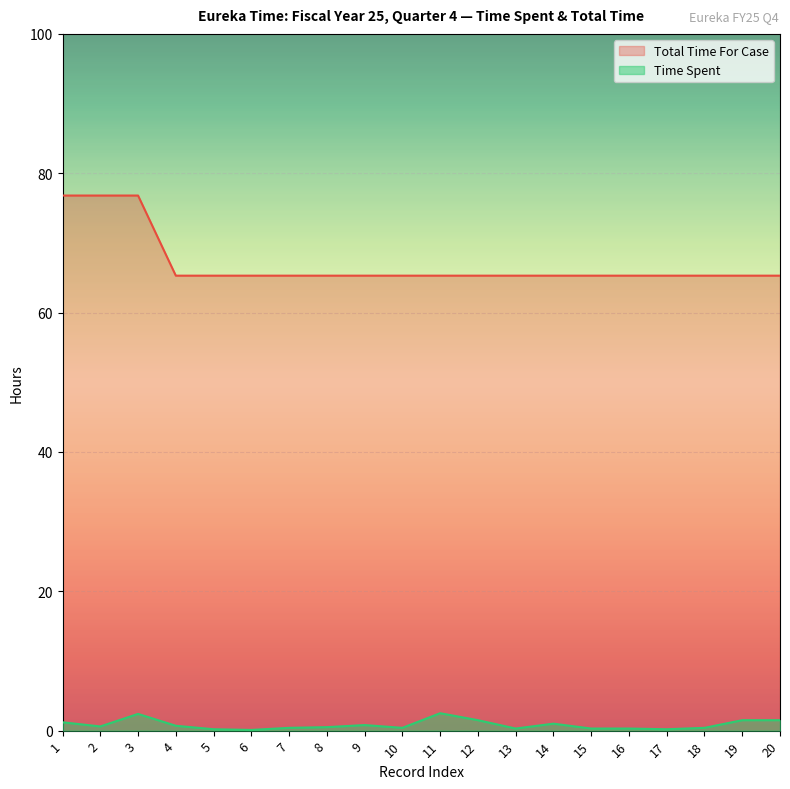

True or false: Total Time For Case has a value of 107.4 at 18.

False